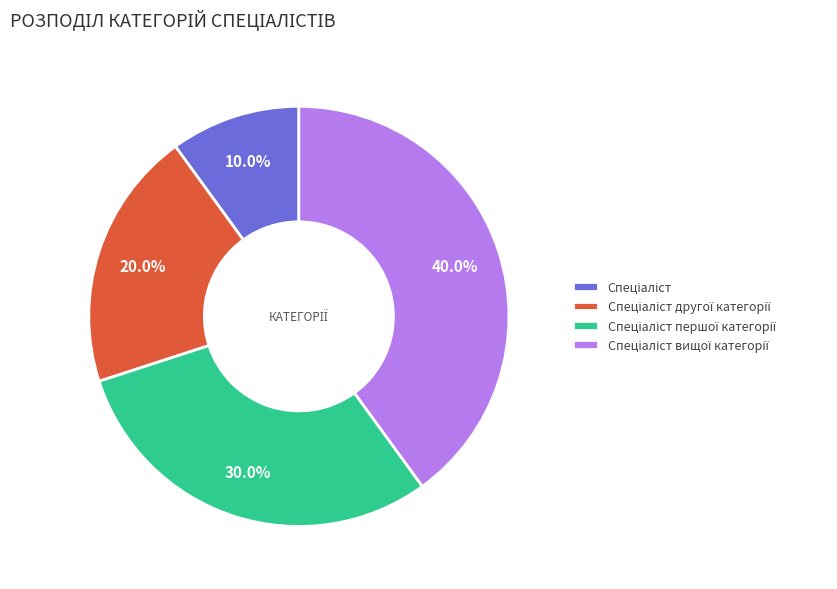

To the nearest percent, what is the average slice percentage?

25%